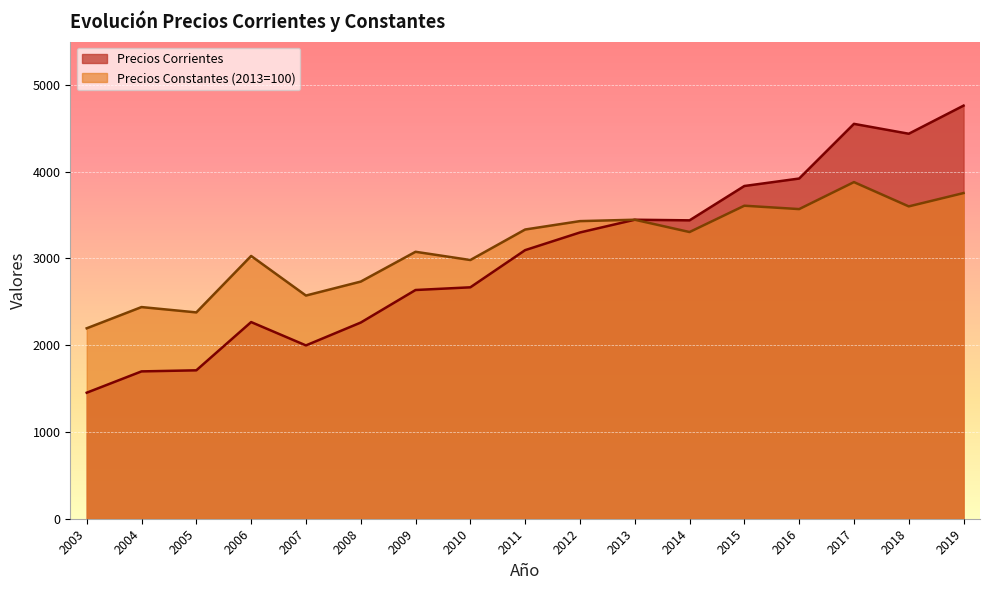

What is the difference between the maximum and minimum values in the Precios Constantes (2013=100) series?

1685.0